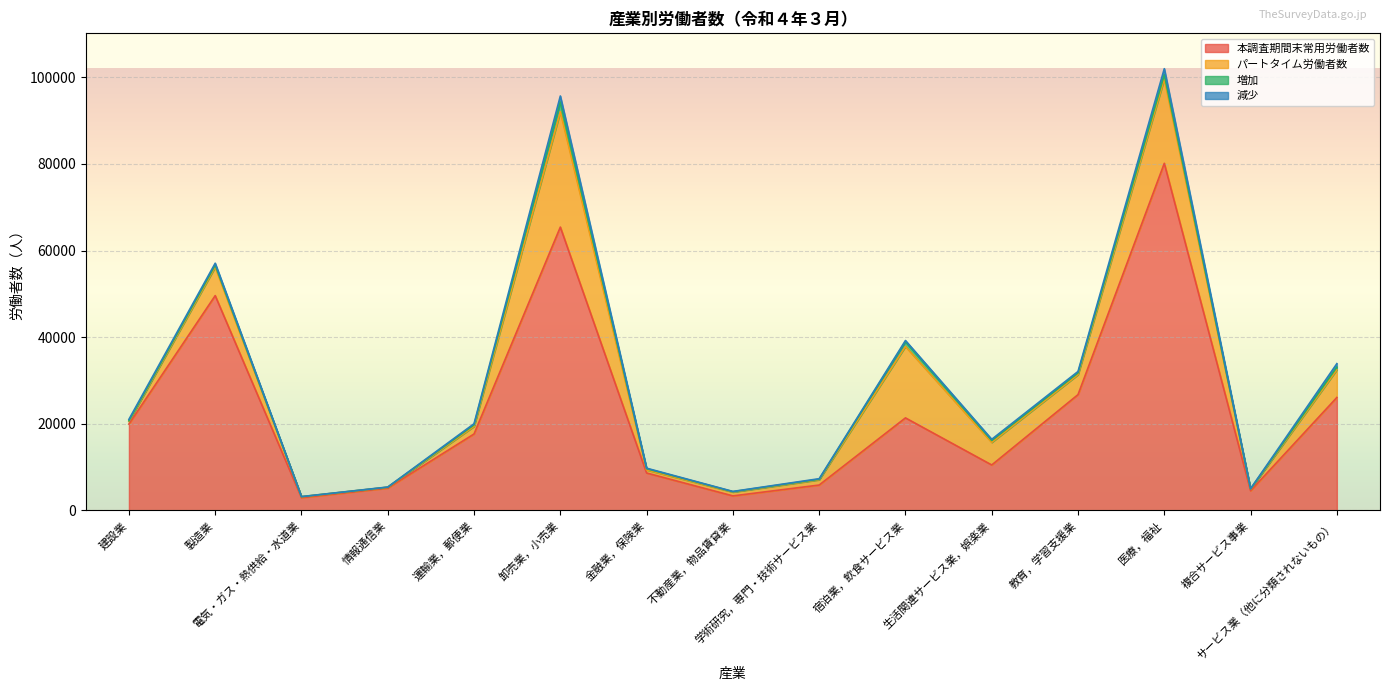

How many series are shown in this chart?

4